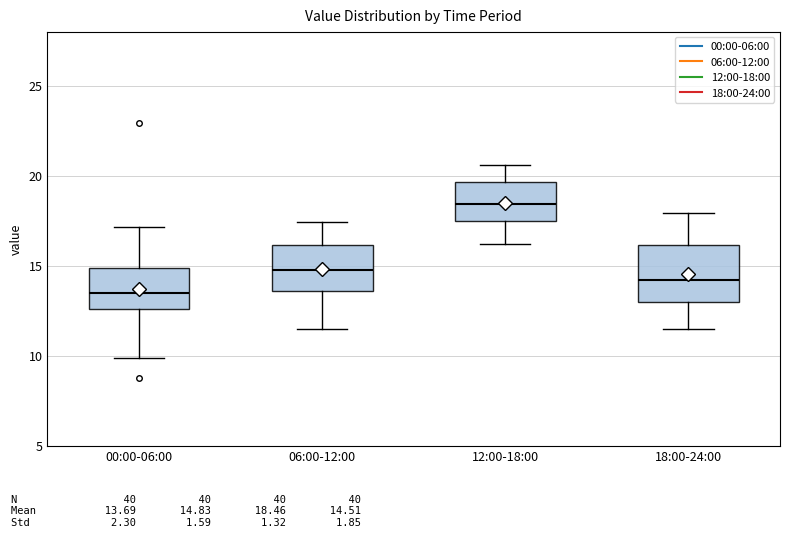

Reading left to right, transcribe this box plot: for each box, give where its median line is, the range the box spans, and where its two whiskers end, as read against the y-axis. The values are not printed on the chart, so give them approximately, as read against the axis.

00:00-06:00: median 13.5, box 12.5 to 15.0, whiskers 10.0 to 17.0
06:00-12:00: median 15.0, box 13.5 to 16.0, whiskers 11.5 to 17.5
12:00-18:00: median 18.5, box 17.5 to 19.5, whiskers 16.0 to 20.5
18:00-24:00: median 14.0, box 13.0 to 16.0, whiskers 11.5 to 18.0